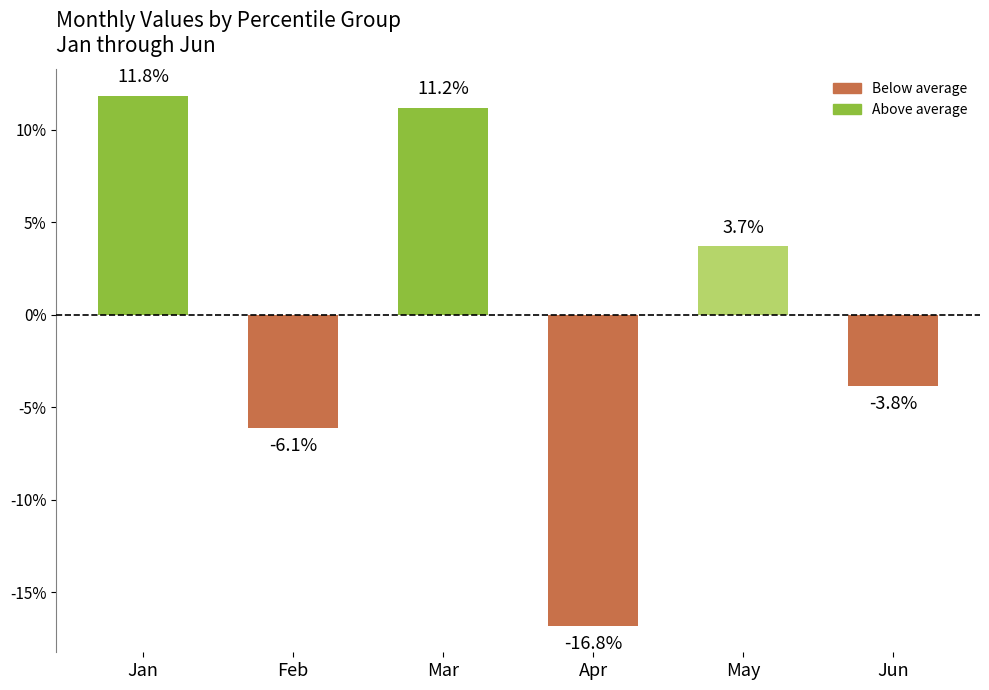

Rank the categories by value from lowest to highest.

Apr, Feb, Jun, May, Mar, Jan